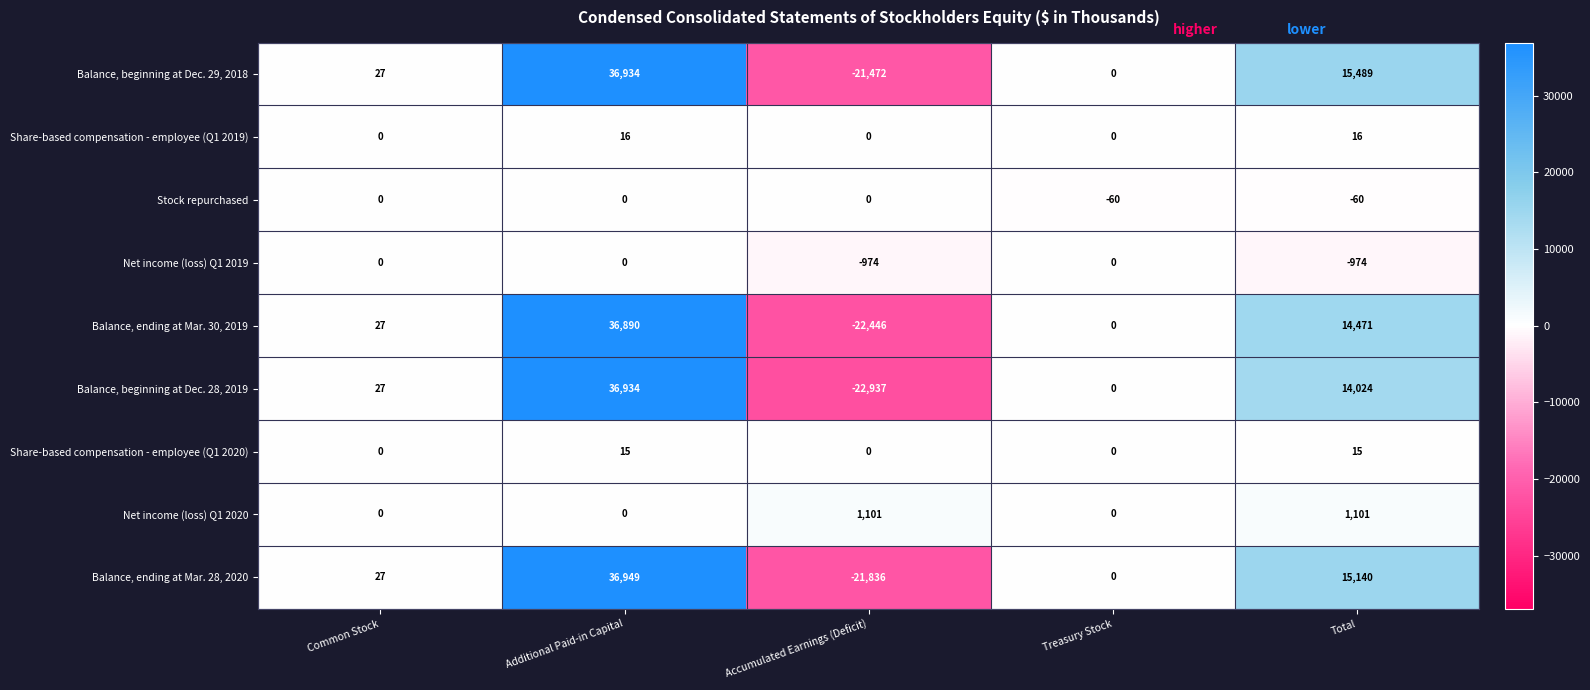

What is the maximum value shown in the chart?

36949